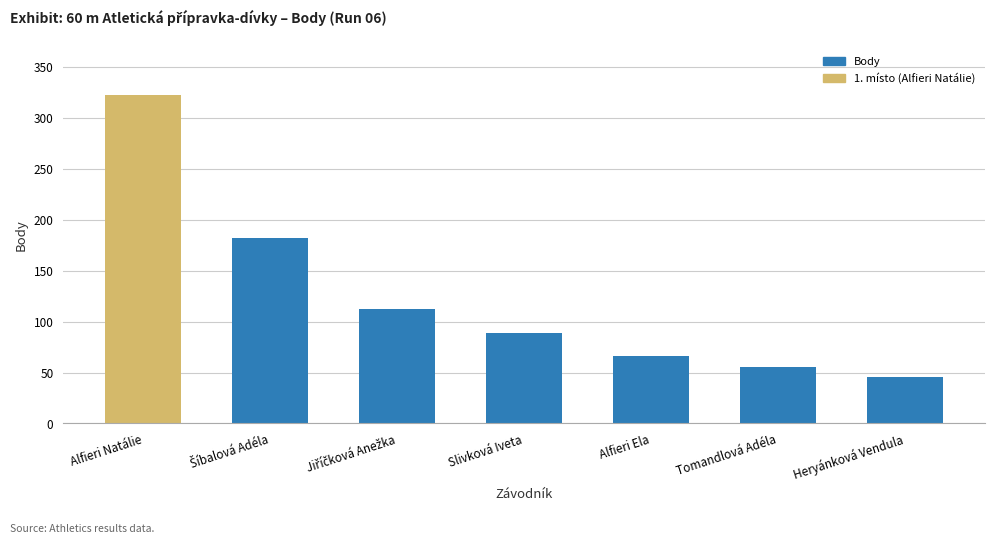

Approximately how many times larger is the value at Heryánková Vendula compared to Tomandlová Adéla?

0.8